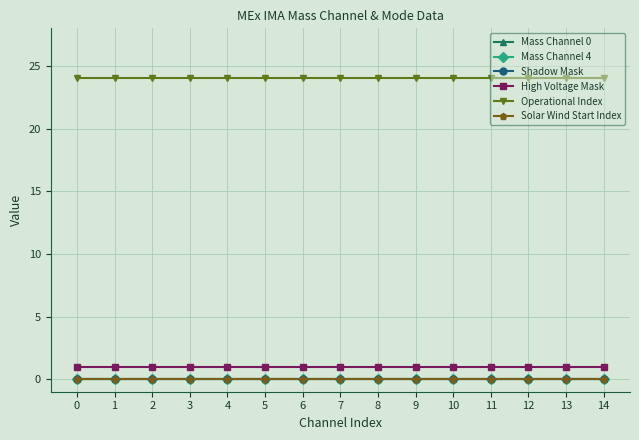

Reading left to right, transcribe all the data shown in this chart.

Mass Channel 0: 0=0	1=0	2=0	3=0	4=0	5=0	6=0	7=0	8=0	9=0	10=0	11=0	12=0	13=0	14=0
Mass Channel 4: 0=0	1=0	2=0	3=0	4=0	5=0	6=0	7=0	8=0	9=0	10=0	11=0	12=0	13=0	14=0
Shadow Mask: 0=0	1=0	2=0	3=0	4=0	5=0	6=0	7=0	8=0	9=0	10=0	11=0	12=0	13=0	14=0
High Voltage Mask: 0=1	1=1	2=1	3=1	4=1	5=1	6=1	7=1	8=1	9=1	10=1	11=1	12=1	13=1	14=1
Operational Index: 0=24	1=24	2=24	3=24	4=24	5=24	6=24	7=24	8=24	9=24	10=24	11=24	12=24	13=24	14=24
Solar Wind Start Index: 0=0	1=0	2=0	3=0	4=0	5=0	6=0	7=0	8=0	9=0	10=0	11=0	12=0	13=0	14=0